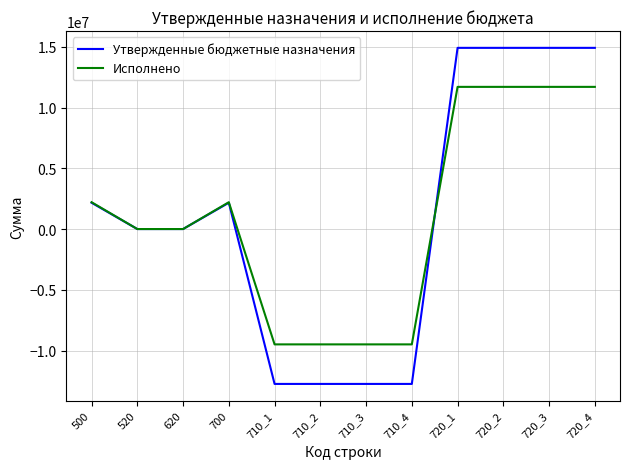

Between 620 and 720_4, which series saw the biggest shift?

Утвержденные бюджетные назначения